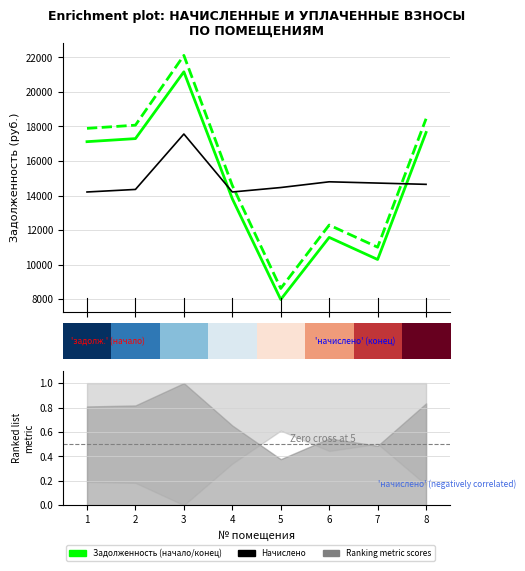

What is the value of the Задолженность (конец) point at the 1st from the left?

17891.5